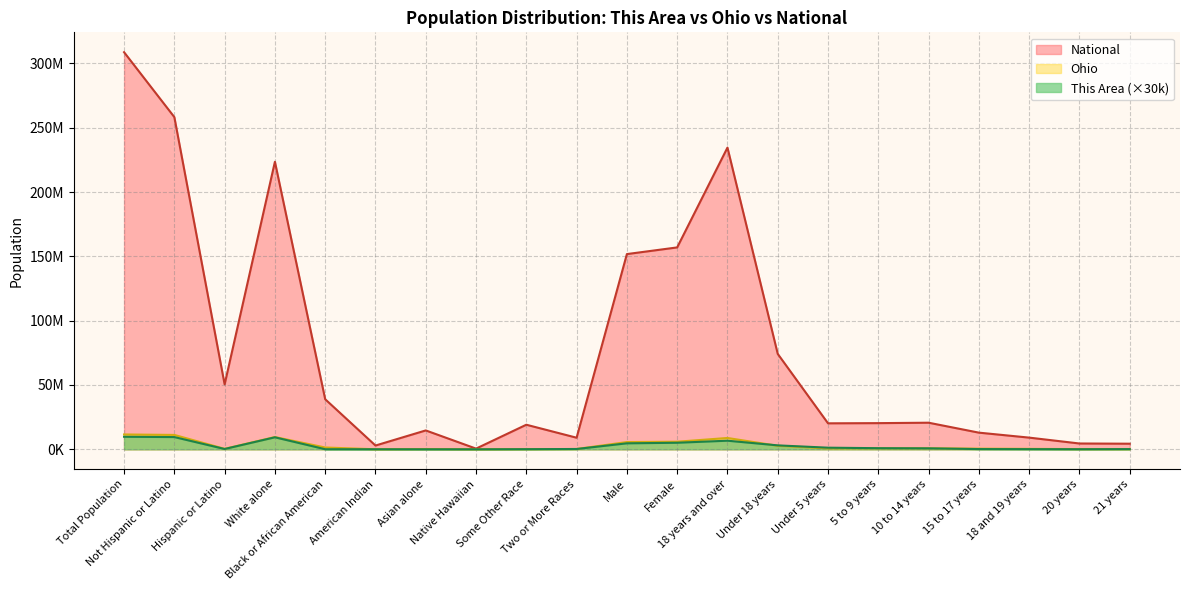

The This Area series shows 291050 at 15 to 17 years. True or false?

False